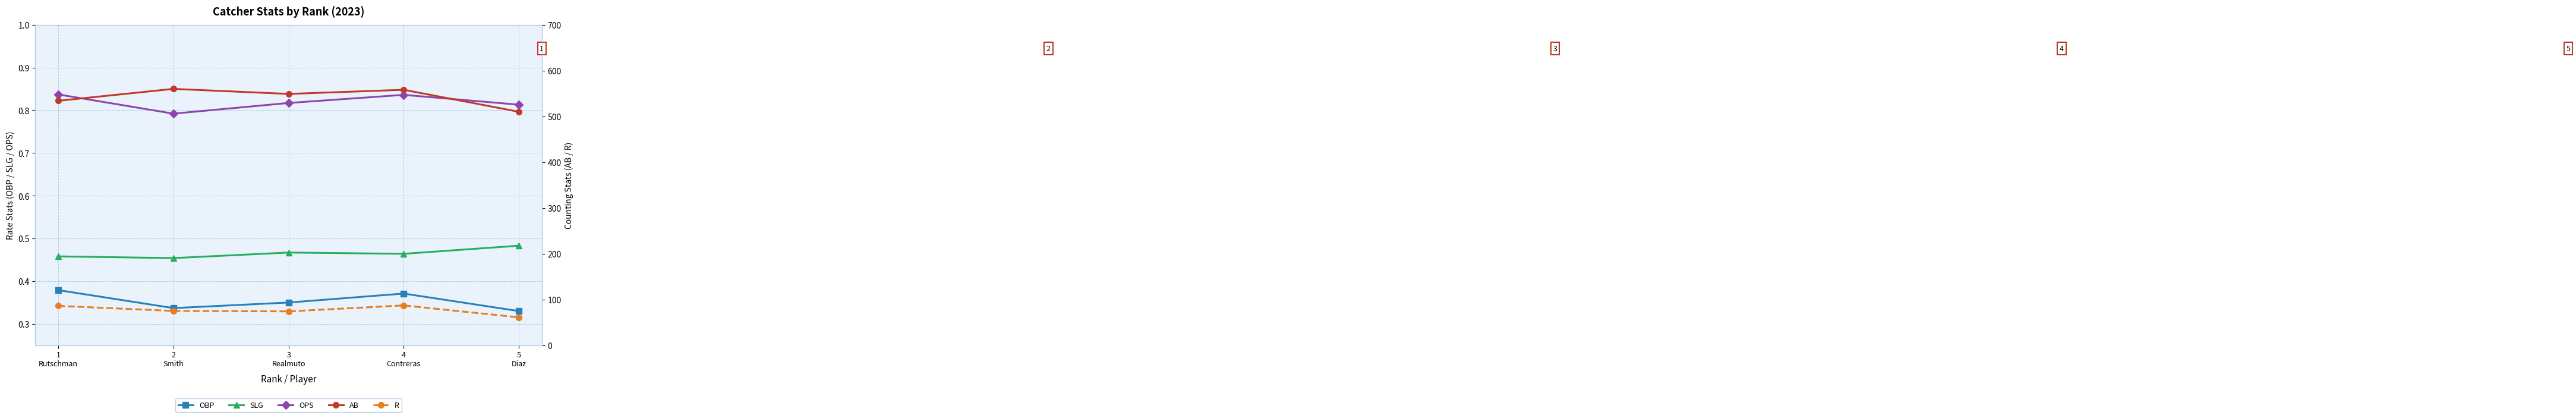

What are all the series names shown in the legend?

OBP, SLG, OPS, AB, R